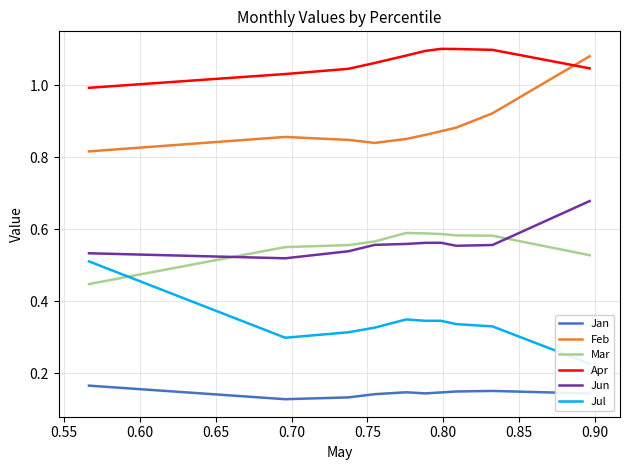

After their last crossing, which series has the higher values: Mar or Jul?

Mar